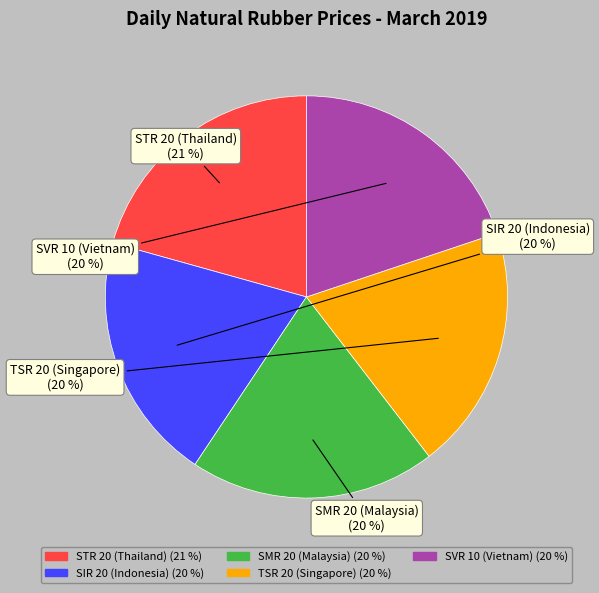

Which category has the biggest portion of the pie?

STR 20 (Thailand)